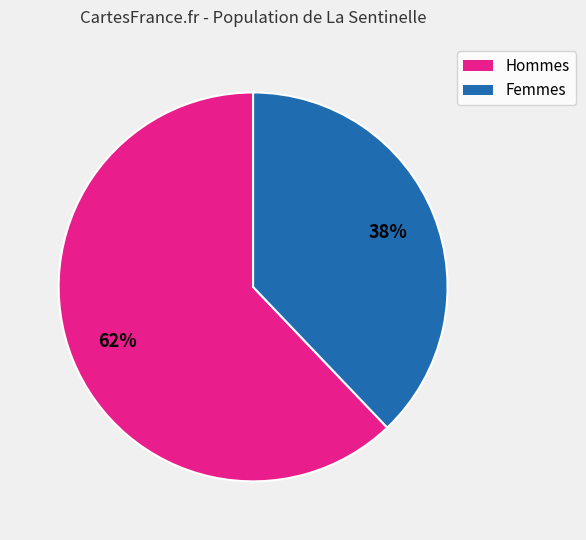

To the nearest percent, what is the difference between the largest and smallest slice percentages?

24%